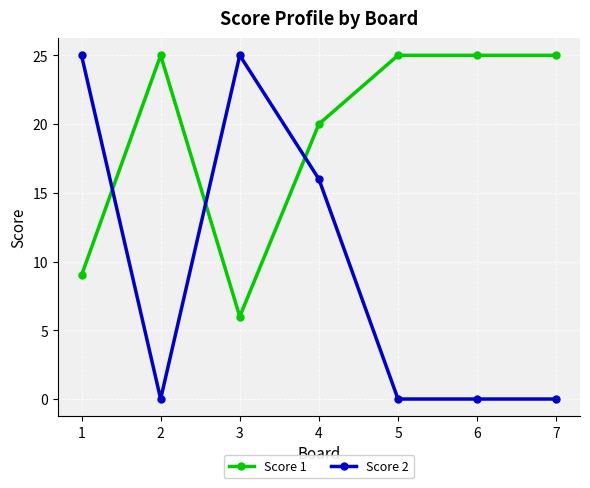

How many times do Score 2 and Score 1 cross each other?

3